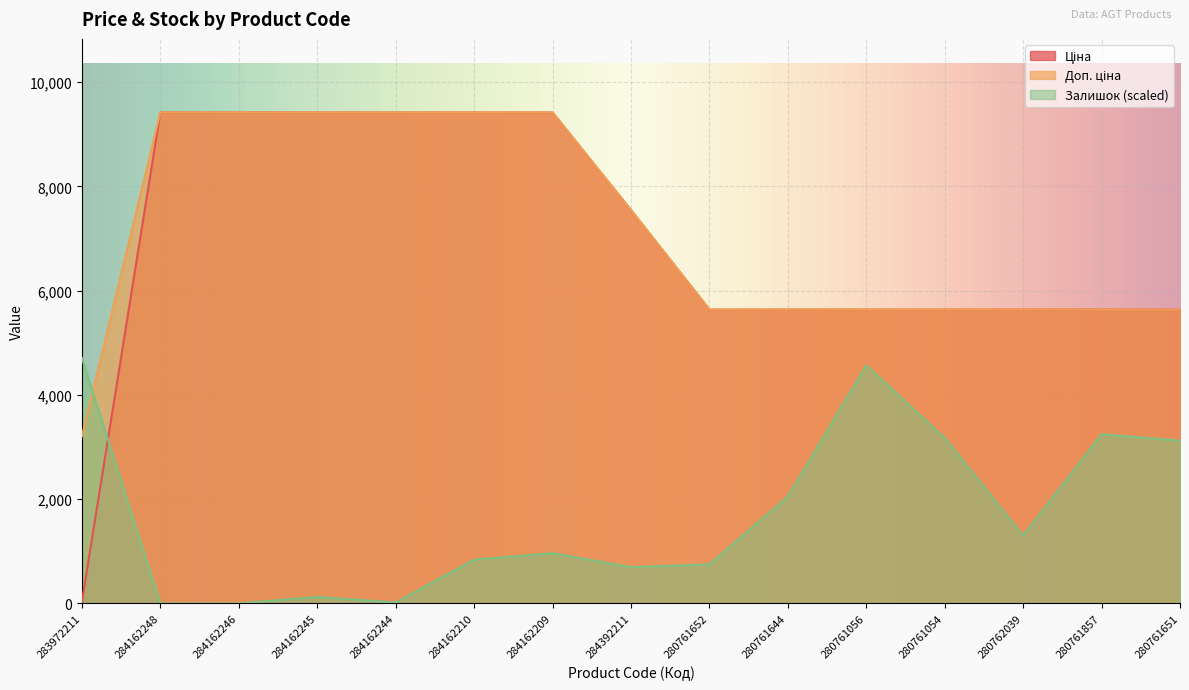

At 280761652, list the series in order from smallest to largest.

Залишок, Ціна, Доп. ціна